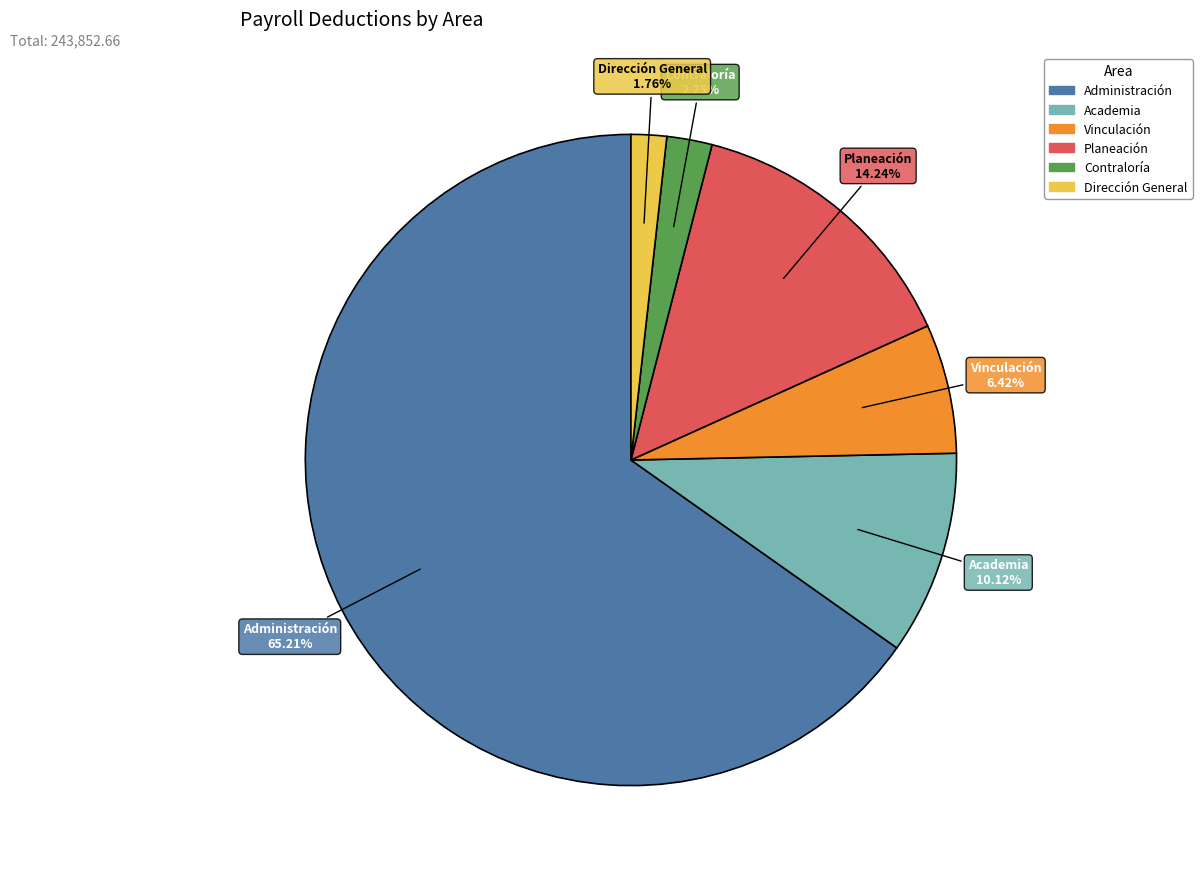

Is the sum of Contraloría and Planeación greater than half?

No